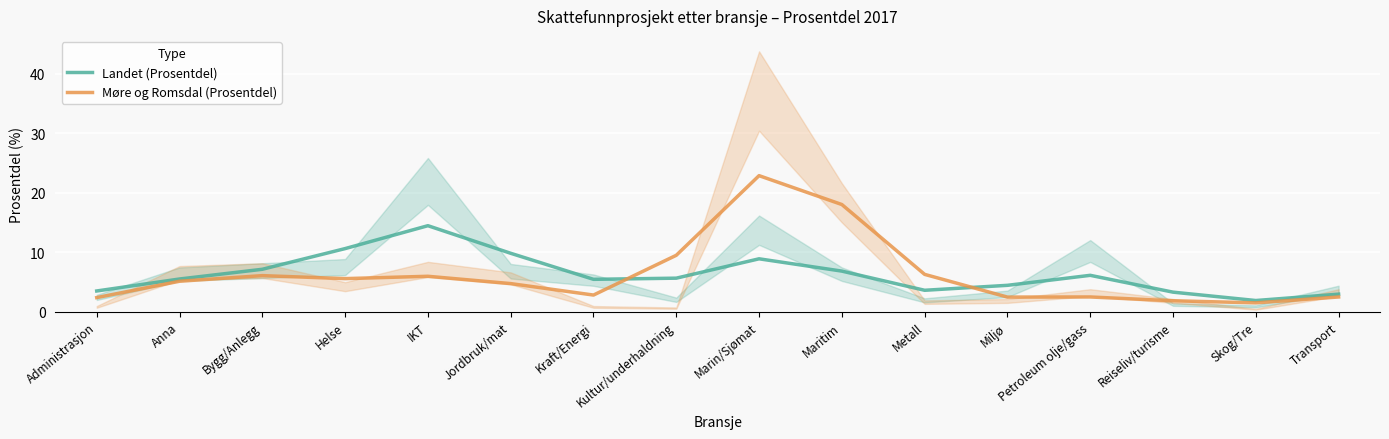

Which label corresponds to the smallest value in the chart?

Skog/Tre